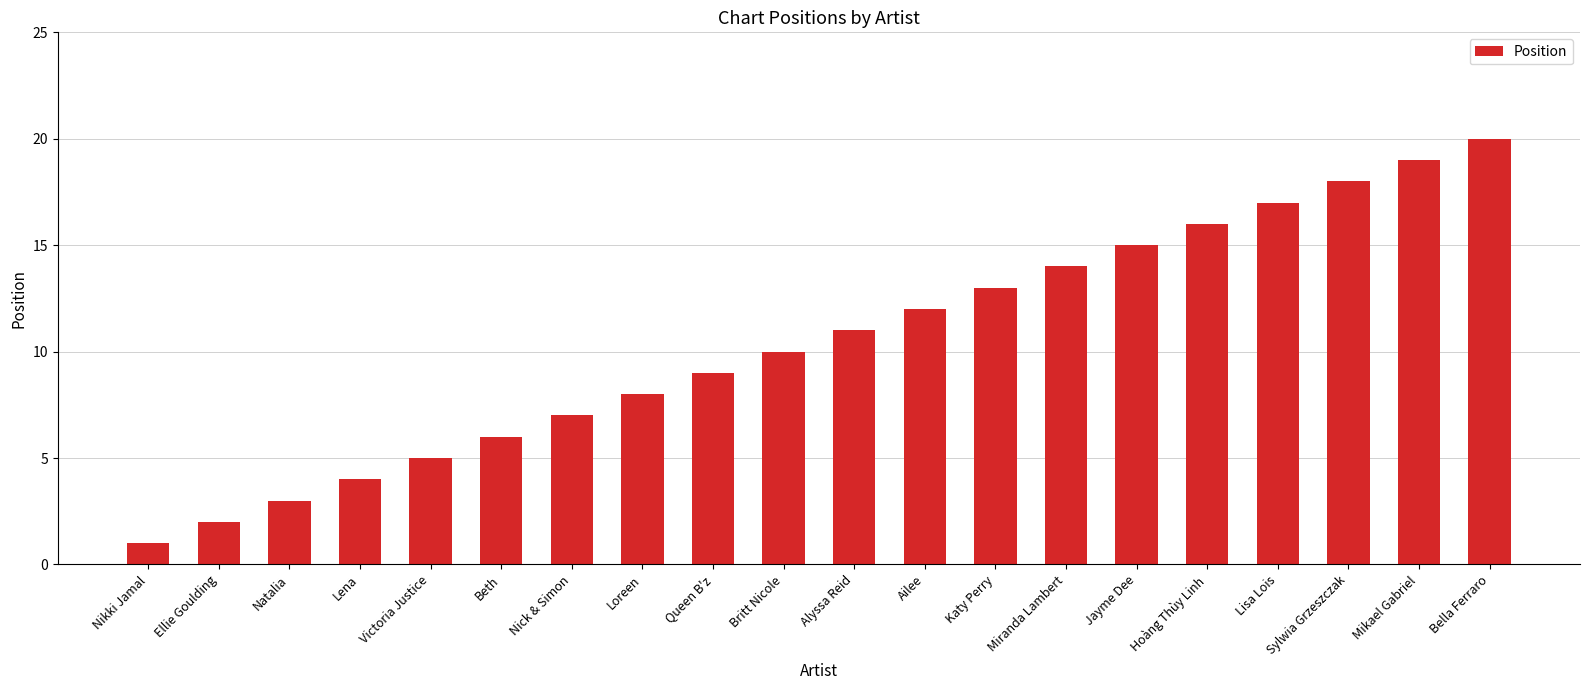

What is the ratio of the value at Lisa Lois to the value at Beth?

2.8